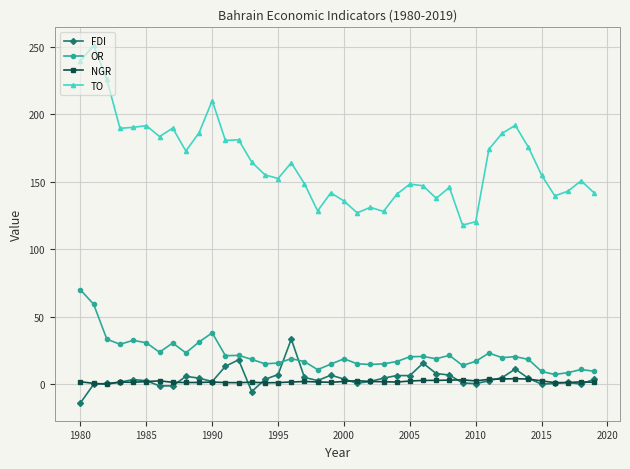

How many lines are shown in the chart?

4